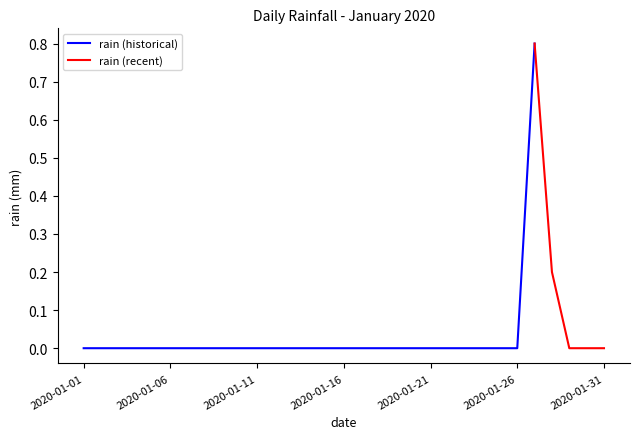

At which category does the chart reach its peak across all series?

2020-01-27